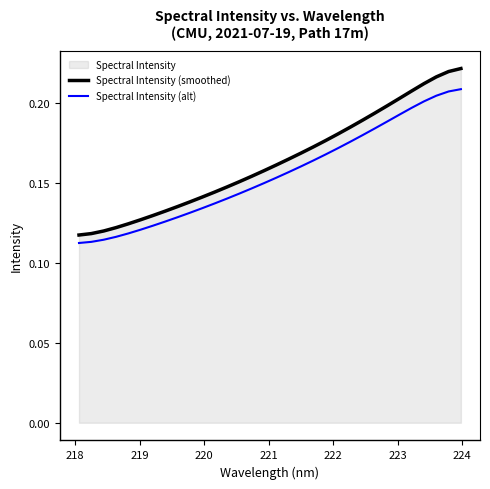

Which series has the widest spread of values?

Spectral Intensity (smoothed)